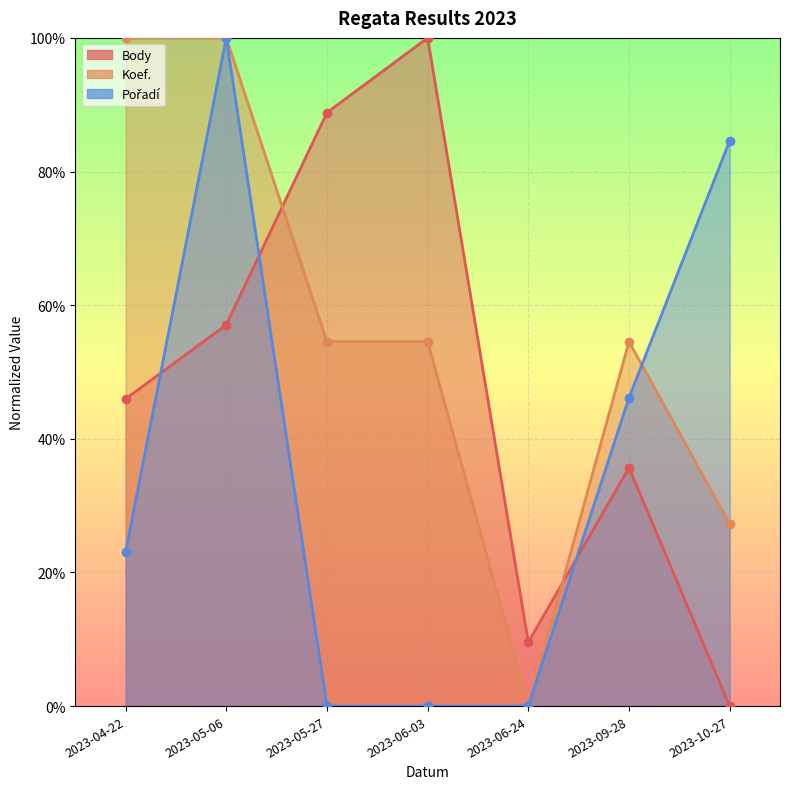

Which series has the widest spread of values?

Body